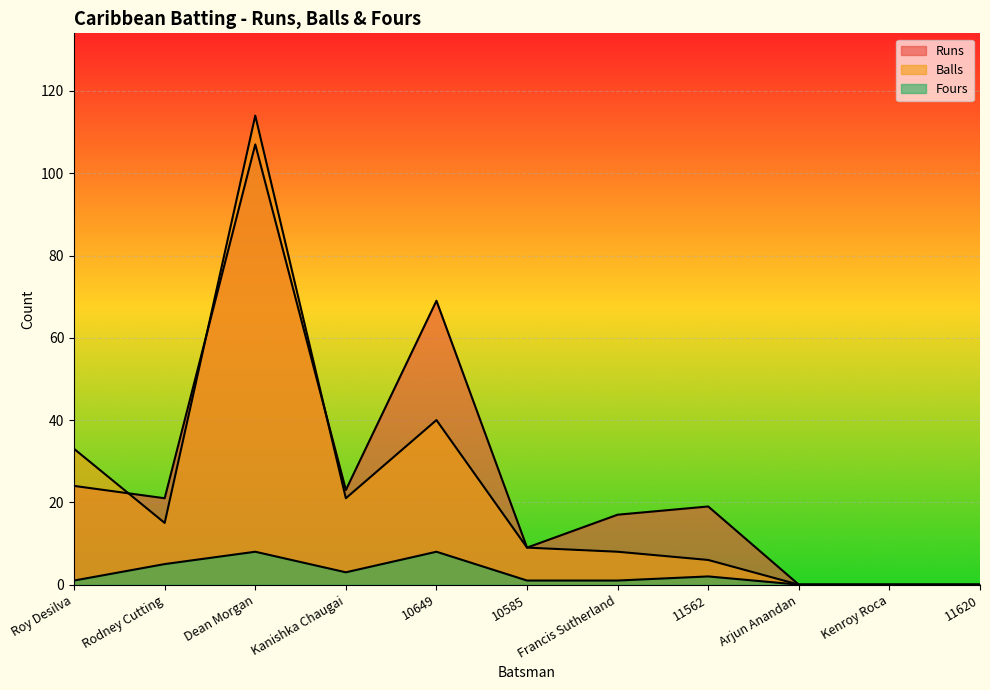

Is the value of Balls at Arjun Anandan greater than the value of Fours at Rodney Cutting?

No